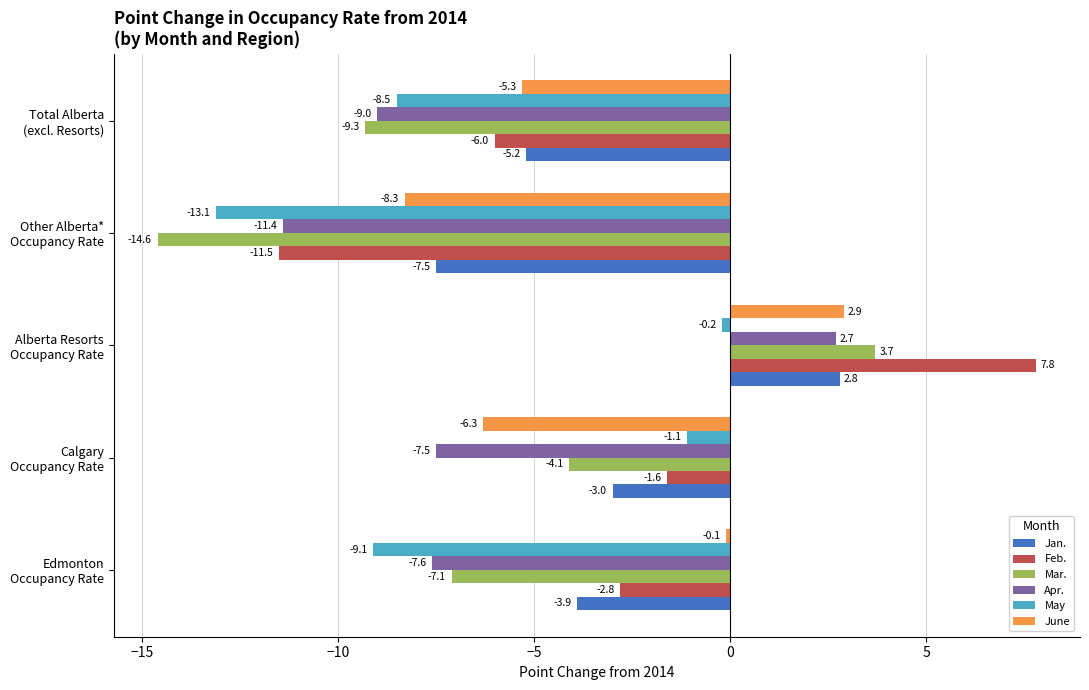

Which series has the widest spread of values?

Feb.